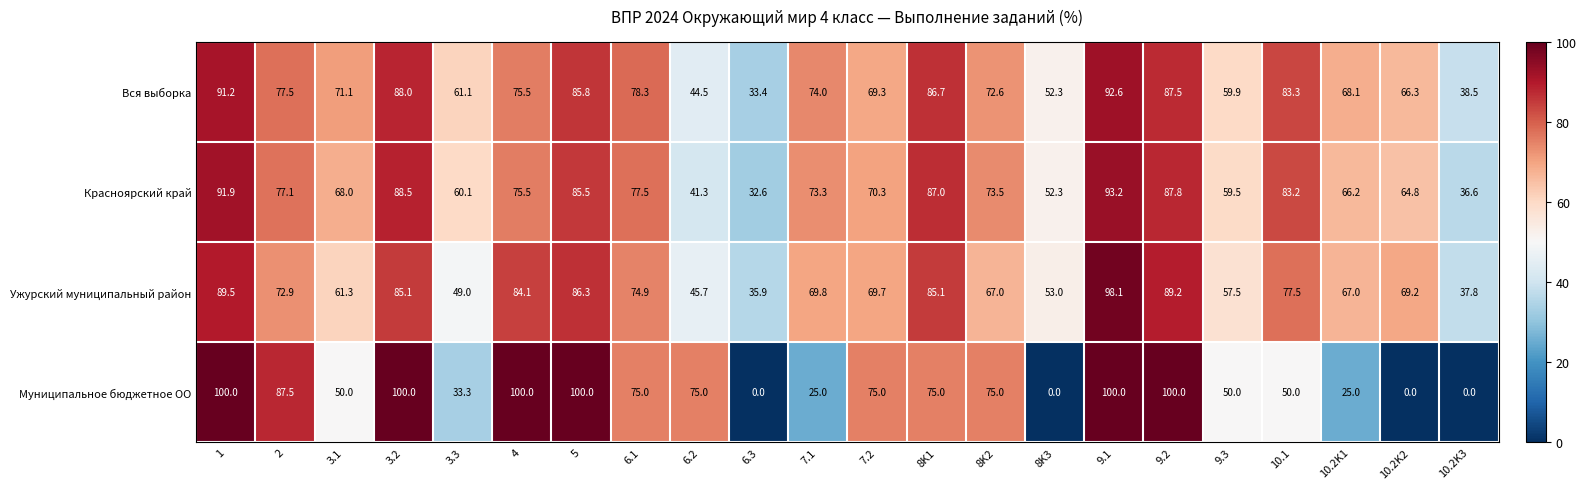

What is the difference between the maximum and second lowest values in the Вся выборка series?

54.1